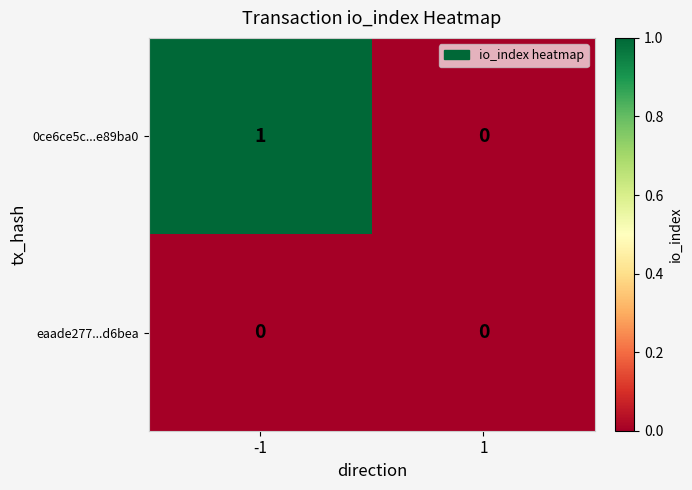

The 0ce6ce5c...e89ba0 series shows 1 at -1. True or false?

True